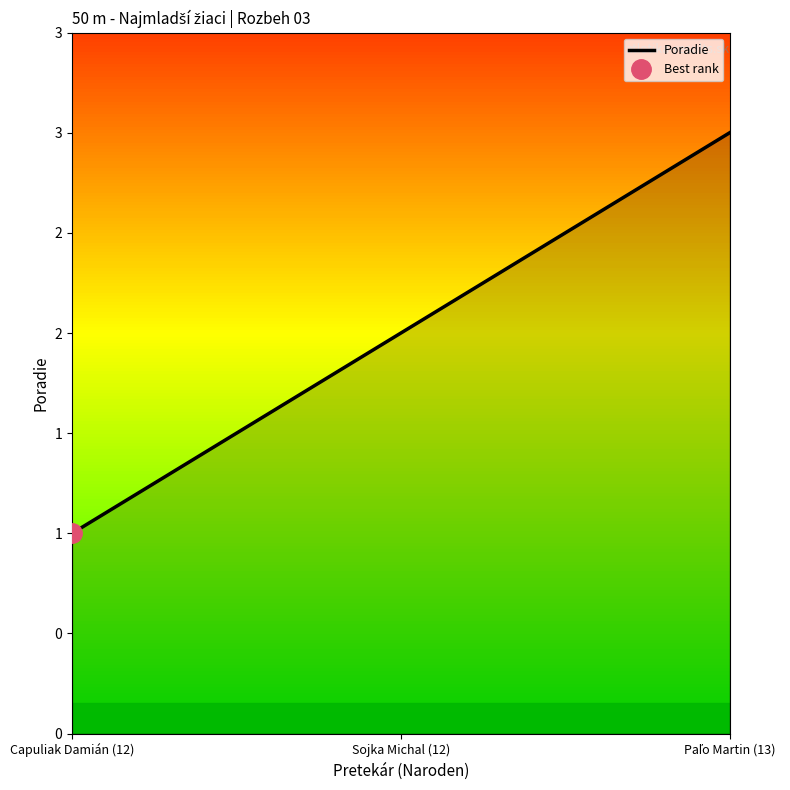

How many lines are shown in the chart?

1